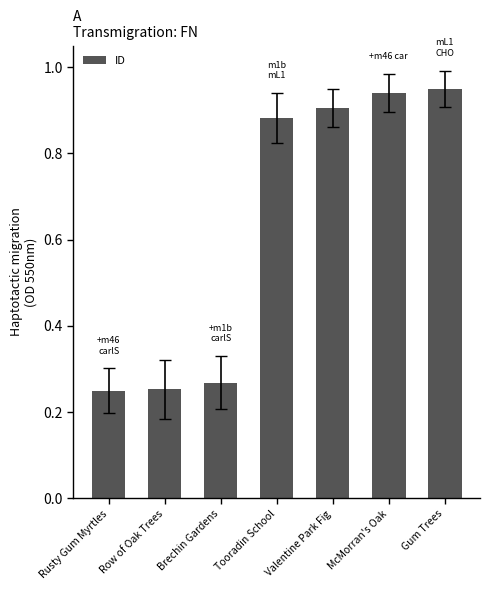

Between Tooradin School and Rusty Gum Myrtles, which is larger?

Tooradin School